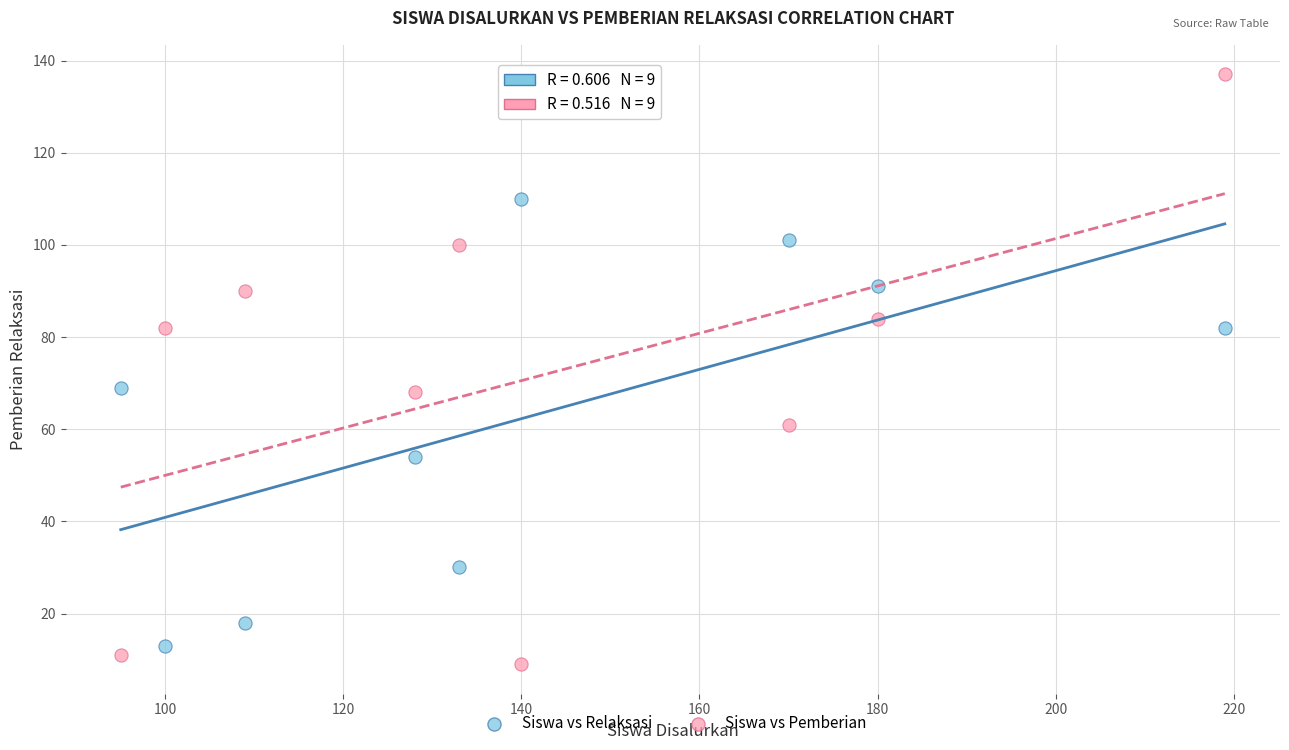

Across all data points, what is the range of X values (max minus min)?

124